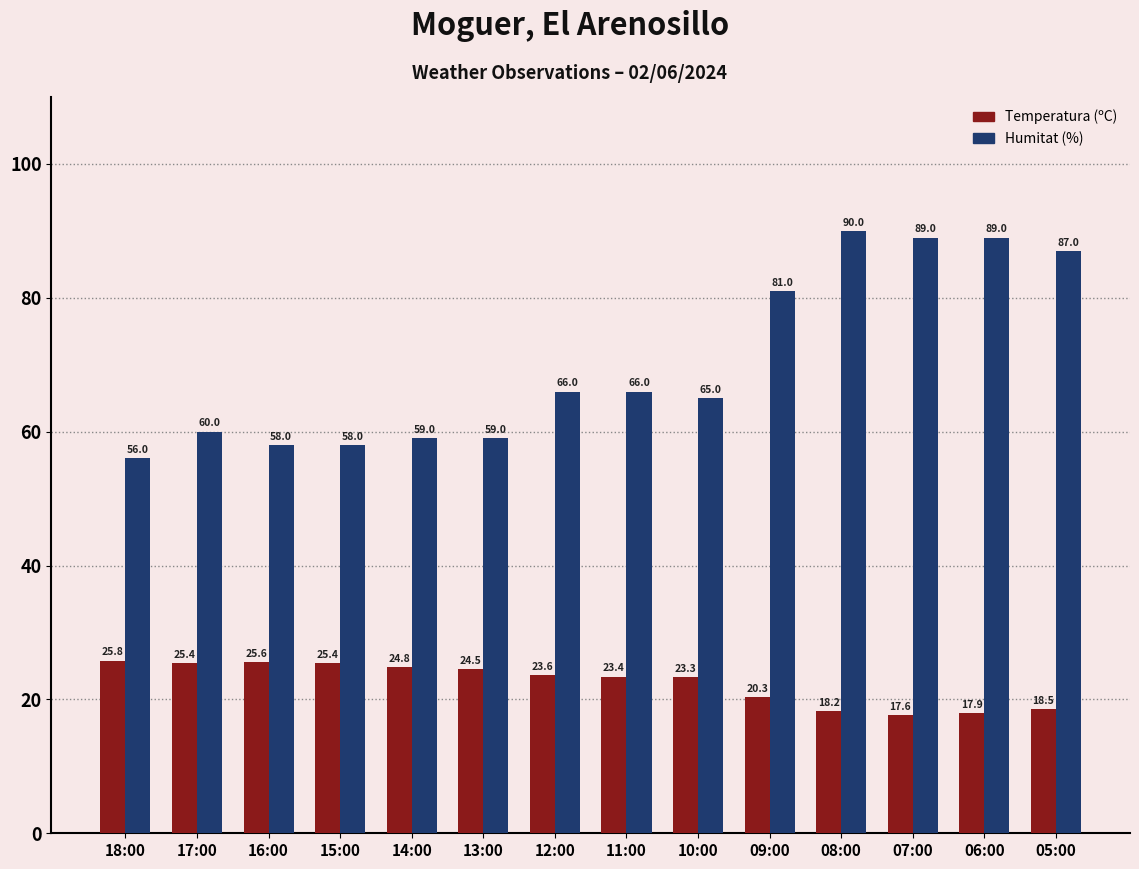

What position from the right is 05:00?

1